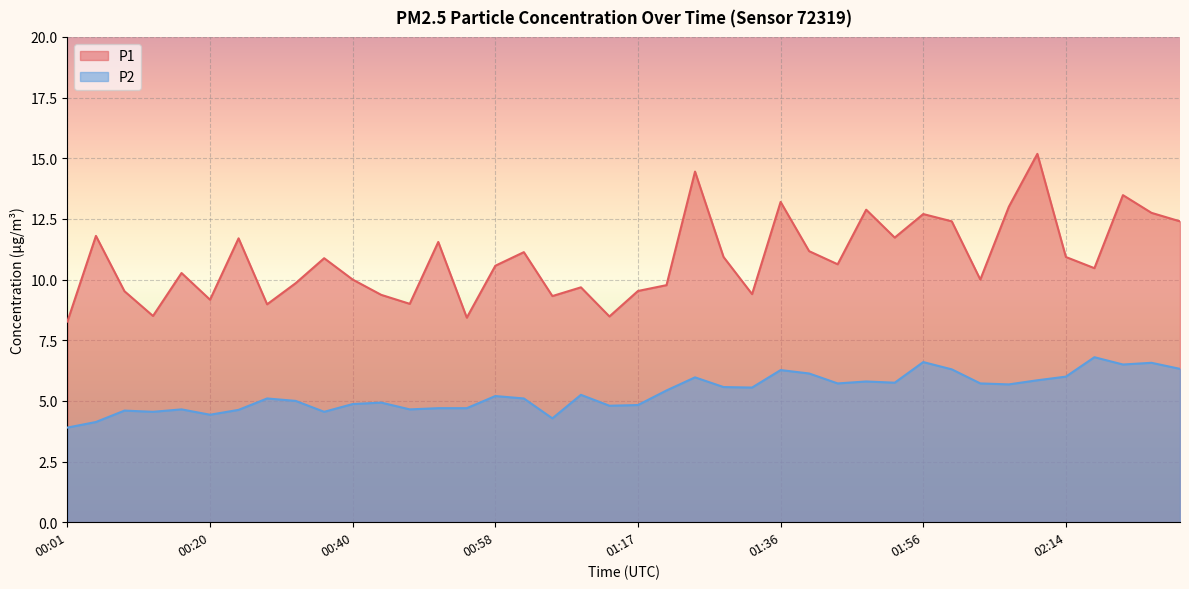

Which category has the highest value in the P1 series?

02:10